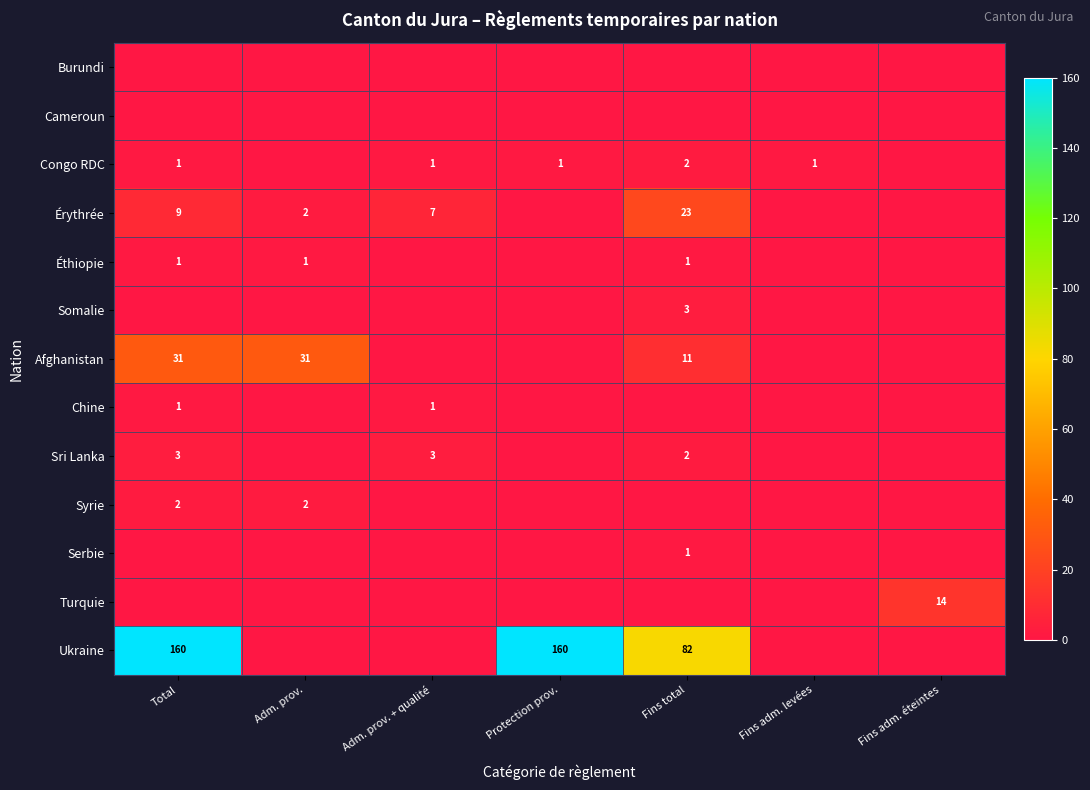

How many data points does each series have?

7